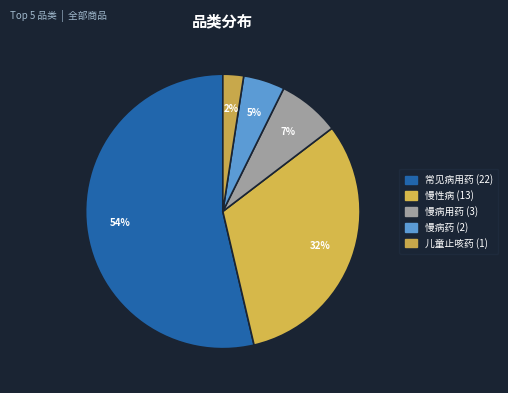

How many slices are in this pie chart?

5